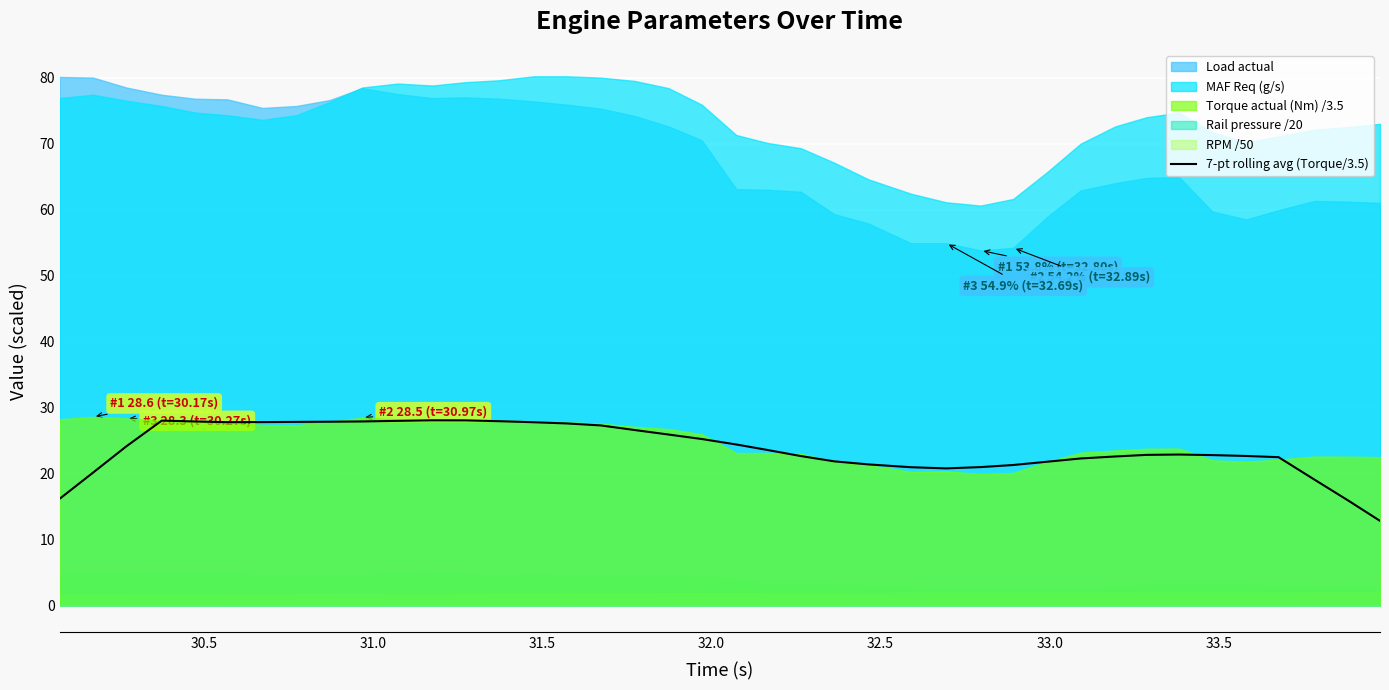

What is the maximum value for 7-pt rolling avg (Torque/3.5)?

28.1